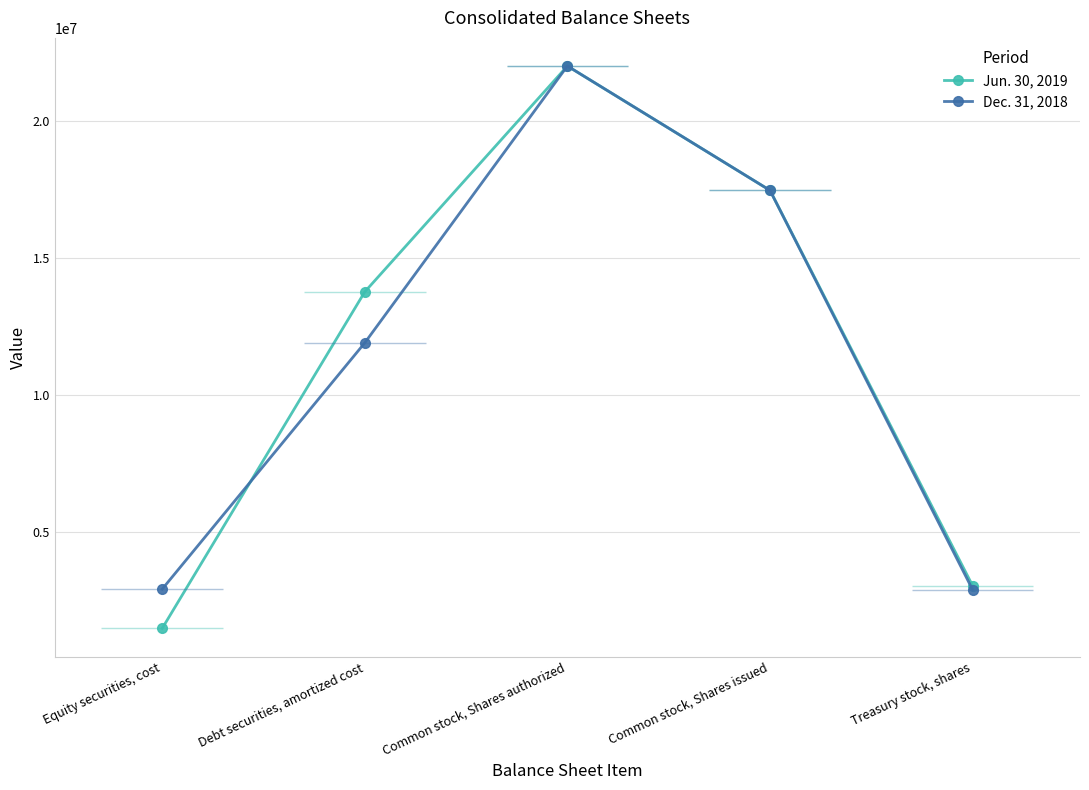

Reading right to left, extract all data points from this chart.

Jun. 30, 2019: Treasury stock, shares=3029099	Common stock, Shares issued=17459961	Common stock, Shares authorized=22000000	Debt securities, amortized cost=13756921	Equity securities, cost=1471057
Dec. 31, 2018: Treasury stock, shares=2883452	Common stock, Shares issued=17459961	Common stock, Shares authorized=22000000	Debt securities, amortized cost=11895850	Equity securities, cost=2904496